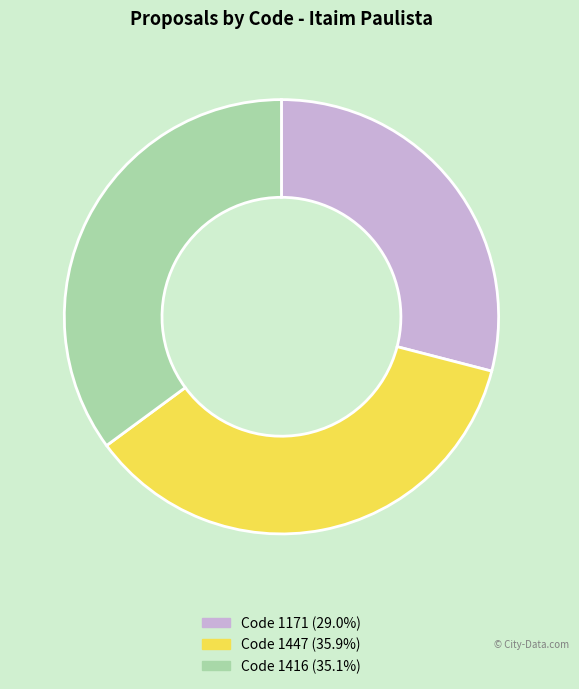

What is the ratio of the value at Code 1171 (29.0%) to the value at Code 1416 (35.1%)?

0.8